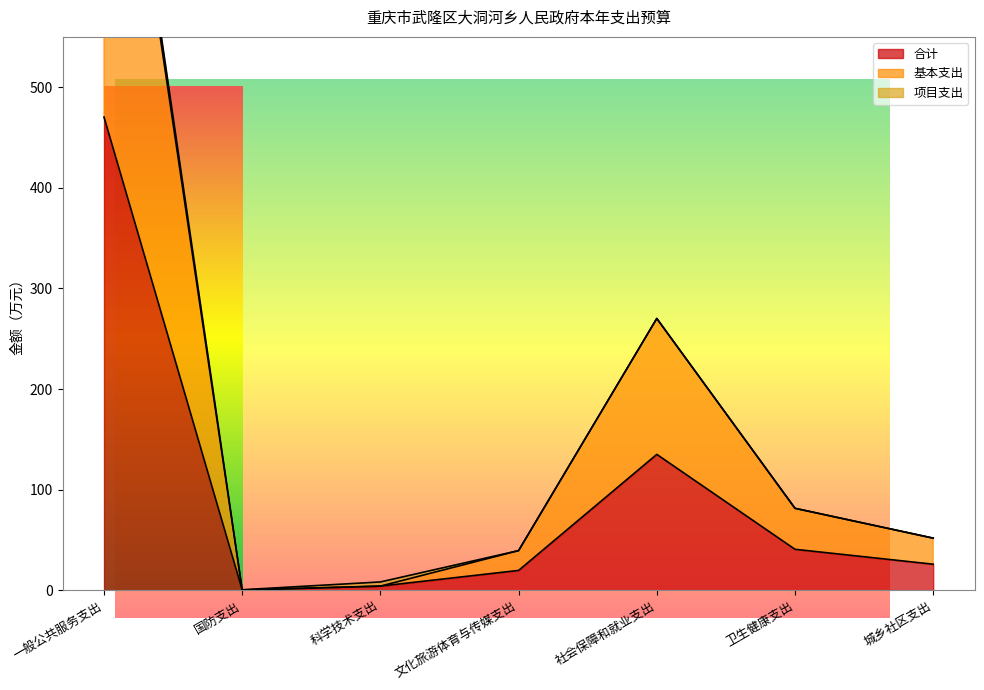

Which series changed the most between 一般公共服务支出 and 城乡社区支出?

基本支出